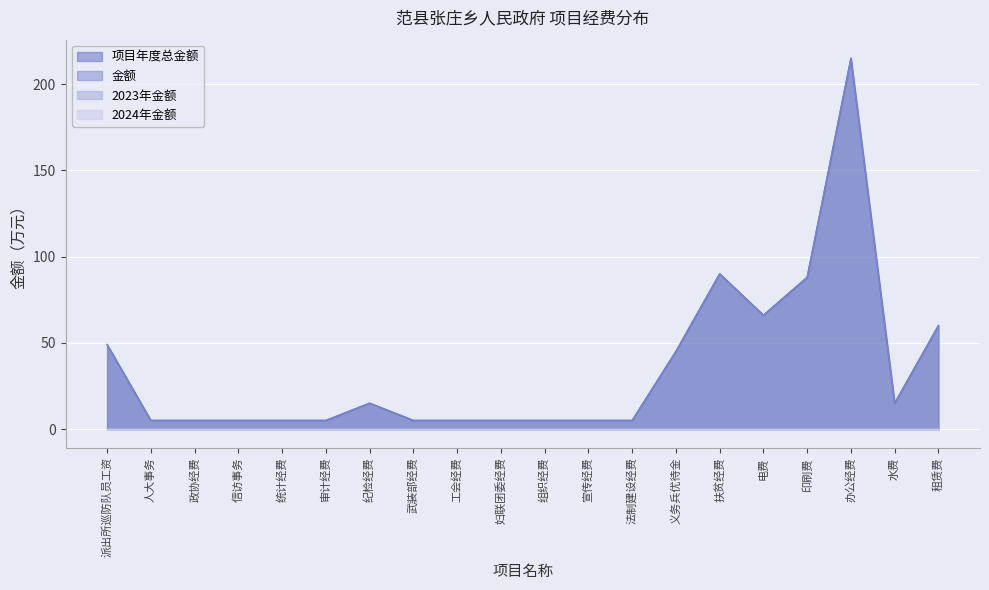

Reading left to right, what are all the values shown in this chart?

项目年度总金额: 49	5	5	5	5	5	15	5	5	5	5	5	5	45	90	66	88	215	15	60
金额: 49	5	5	5	5	5	15	5	5	5	5	5	5	45	90	66	88	215	15	60